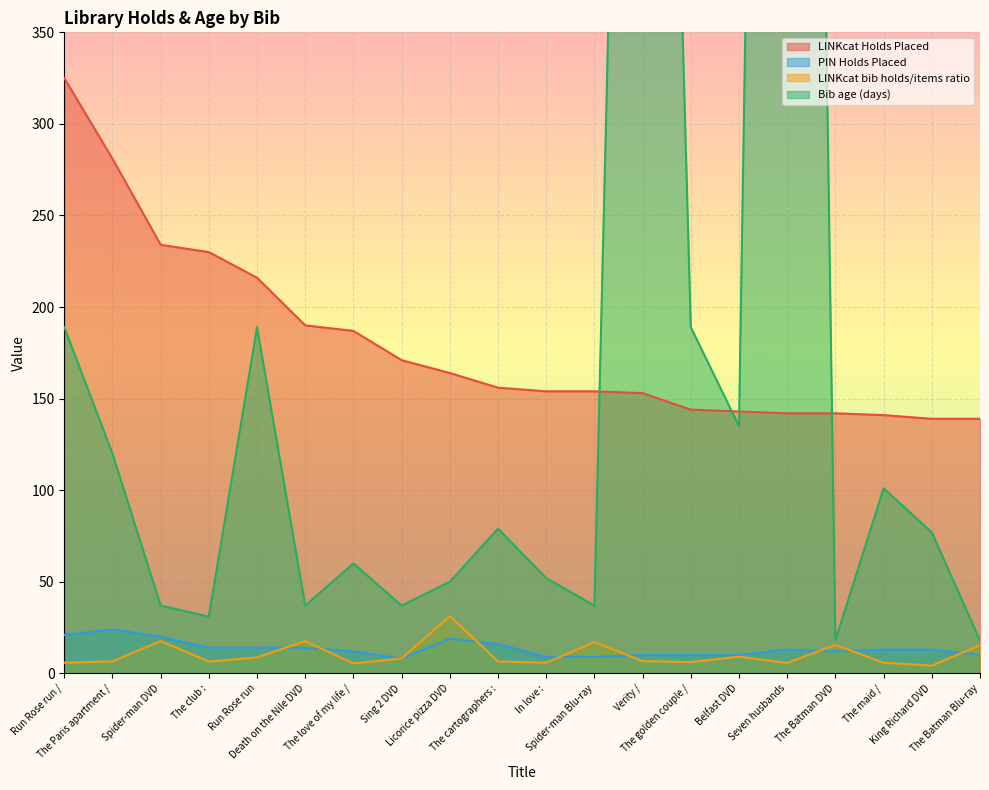

What is the label of the 15th point from the left?

Belfast DVD